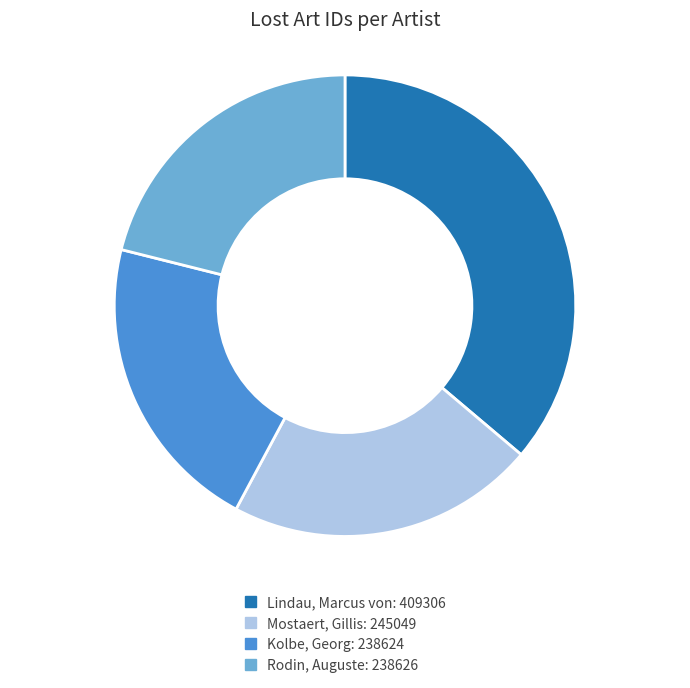

Is Mostaert, Gillis the majority of the pie?

No